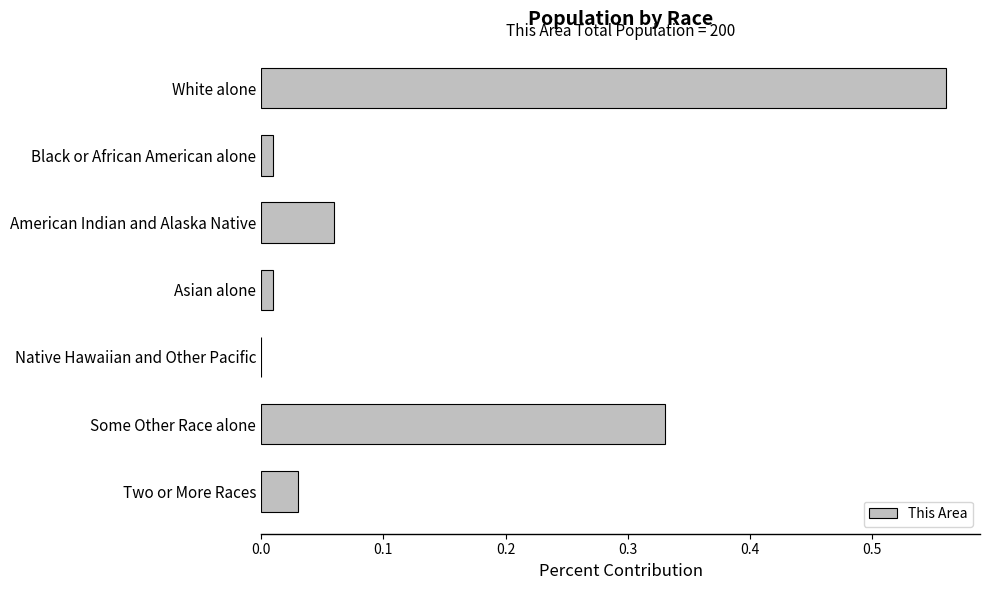

Where is the data nearest to the value 0?

Native Hawaiian and Other Pacific